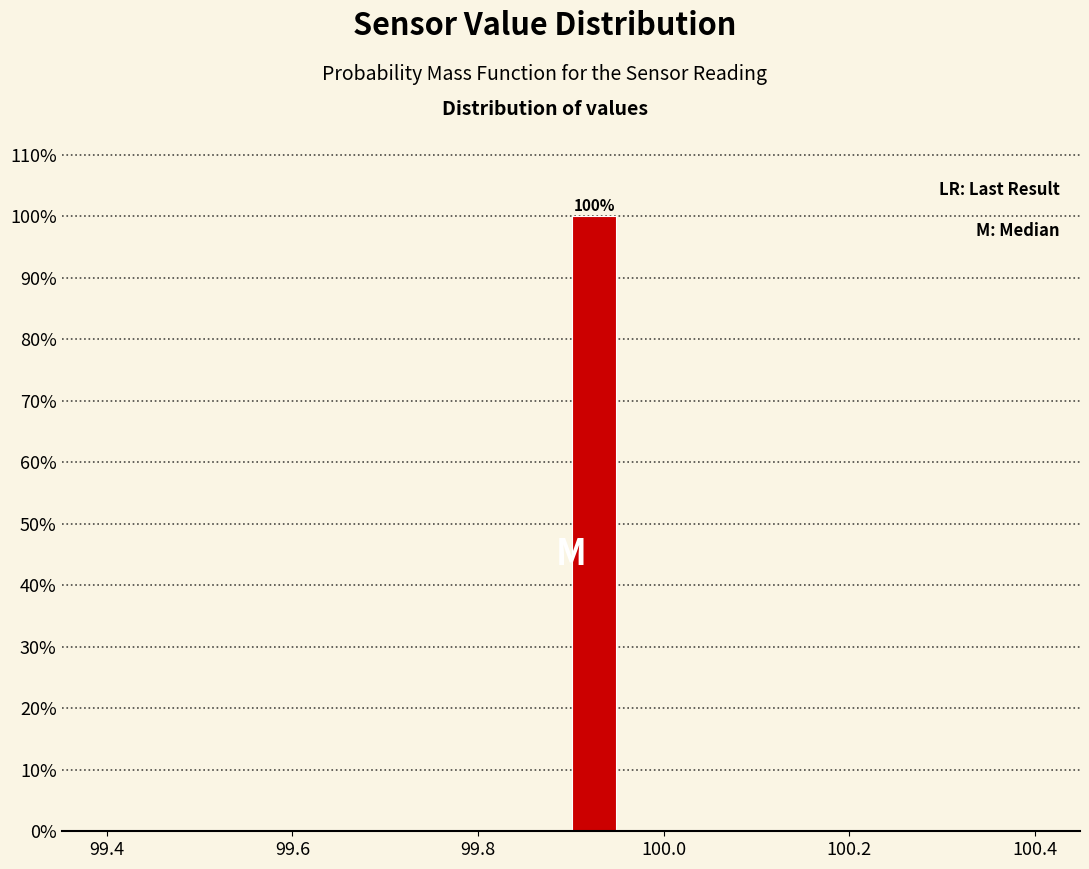

Around what value on the x-axis is the tallest bar? Give the approximate position of its centre, as read against the axis.

99.92